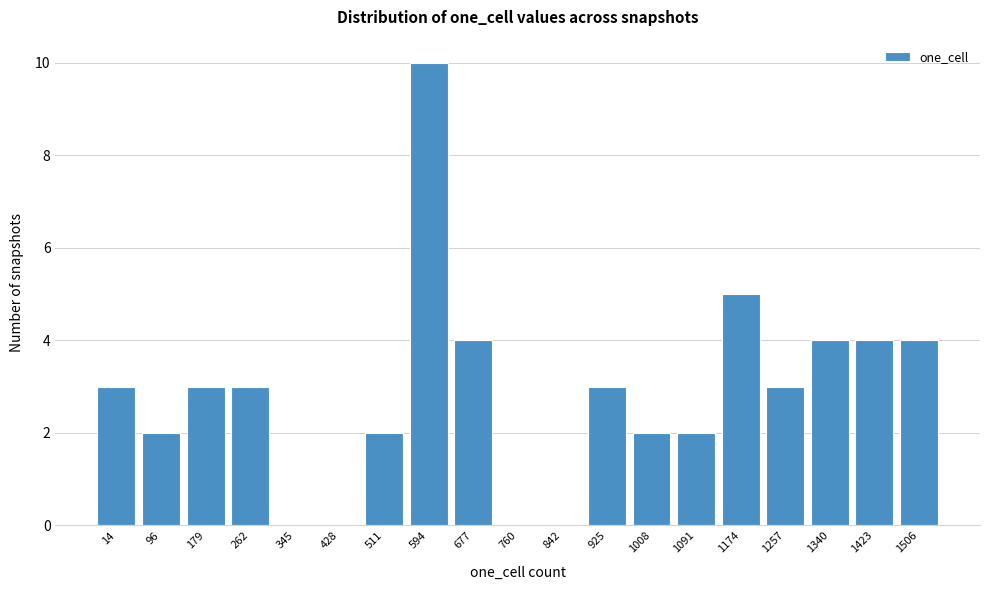

Reading right to left, extract all data points from this chart.

1506=4	1423=4	1340=4	1257=3	1174=5	1091=2	1008=2	925=3	842=0	760=0	677=4	594=10	511=2	428=0	345=0	262=3	179=3	96=2	14=3